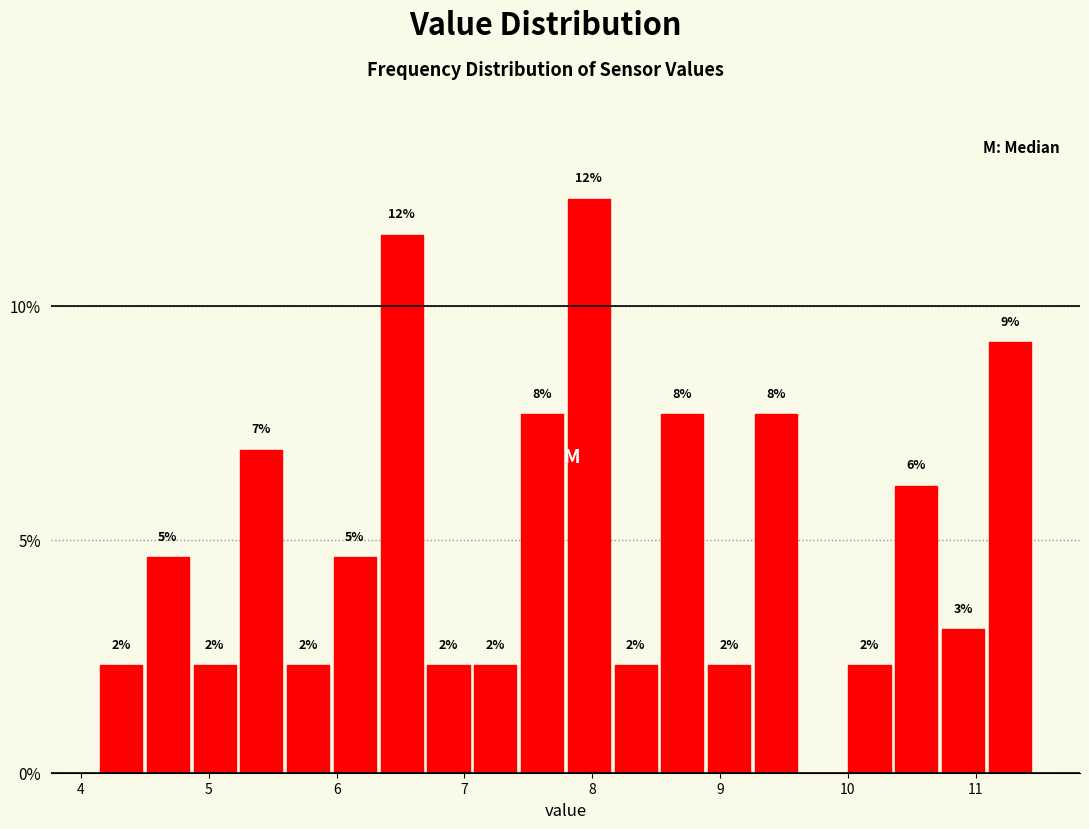

Read against the x-axis, roughly where is the centre of the tallest bar?

8.0